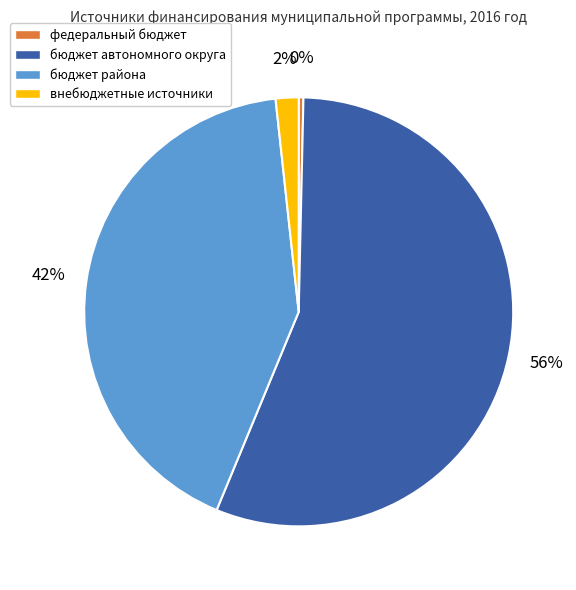

To the nearest percent, what is the difference between the largest and smallest slice percentages?

56%